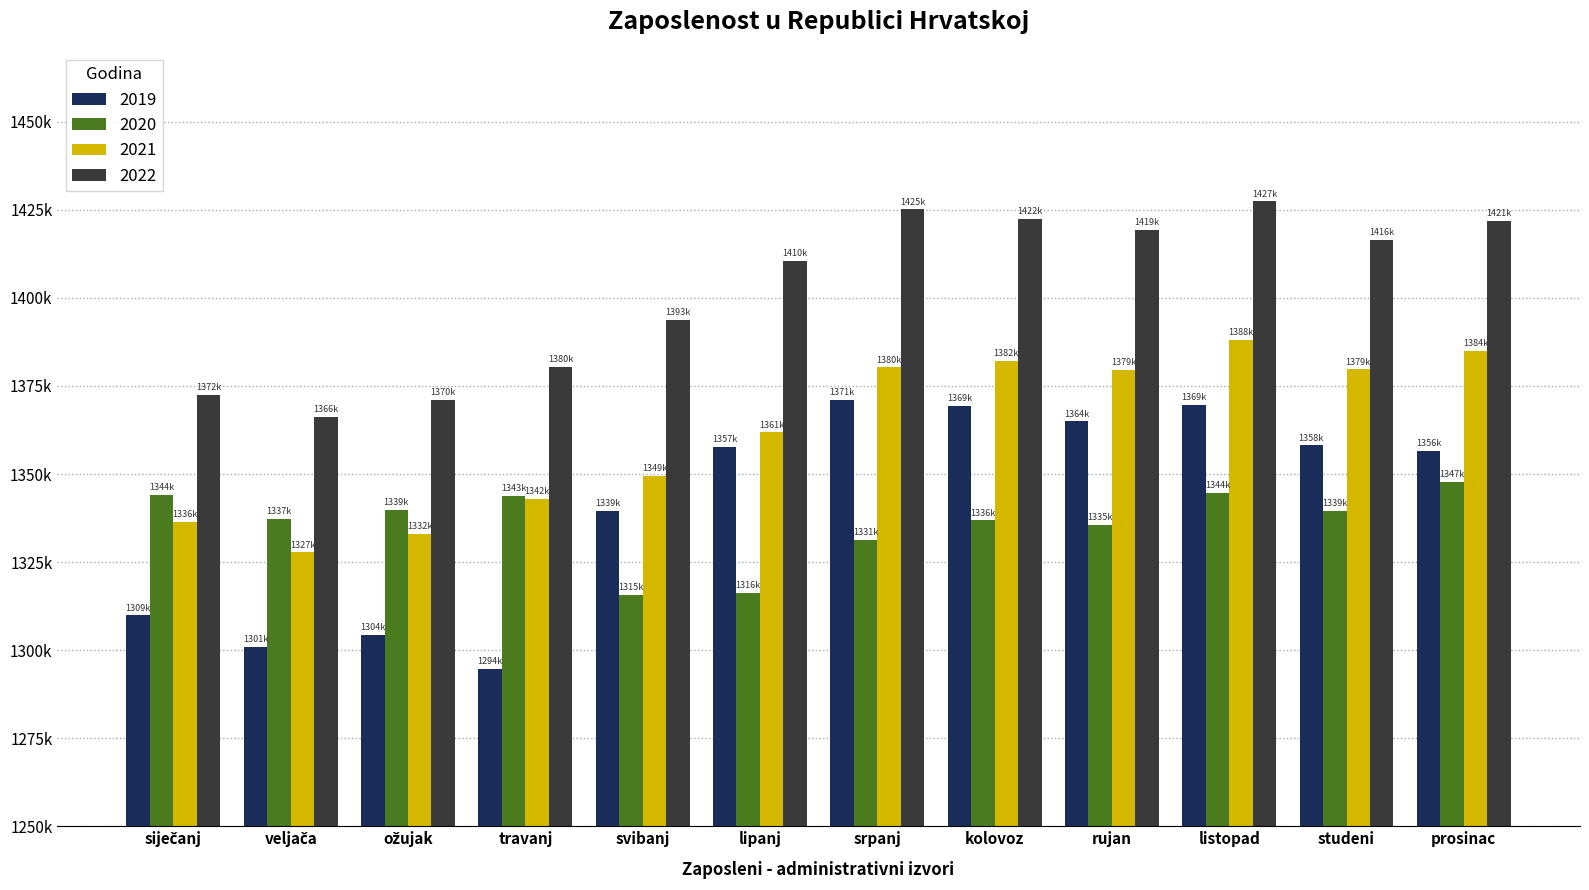

What is the minimum value shown in the chart?

1294623